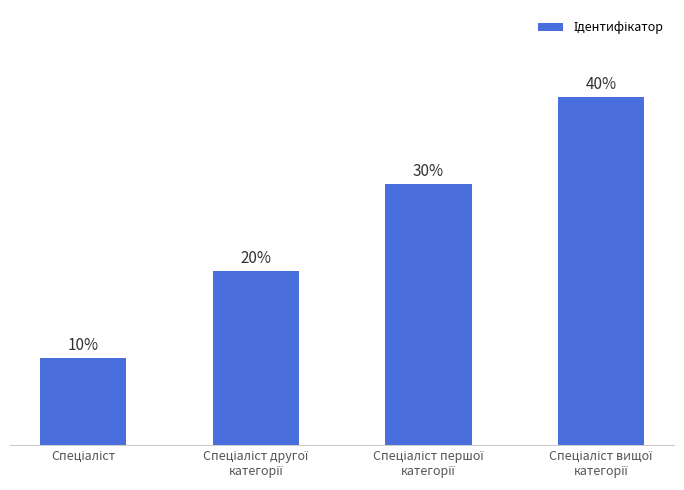

Does the chart contain any negative values?

No